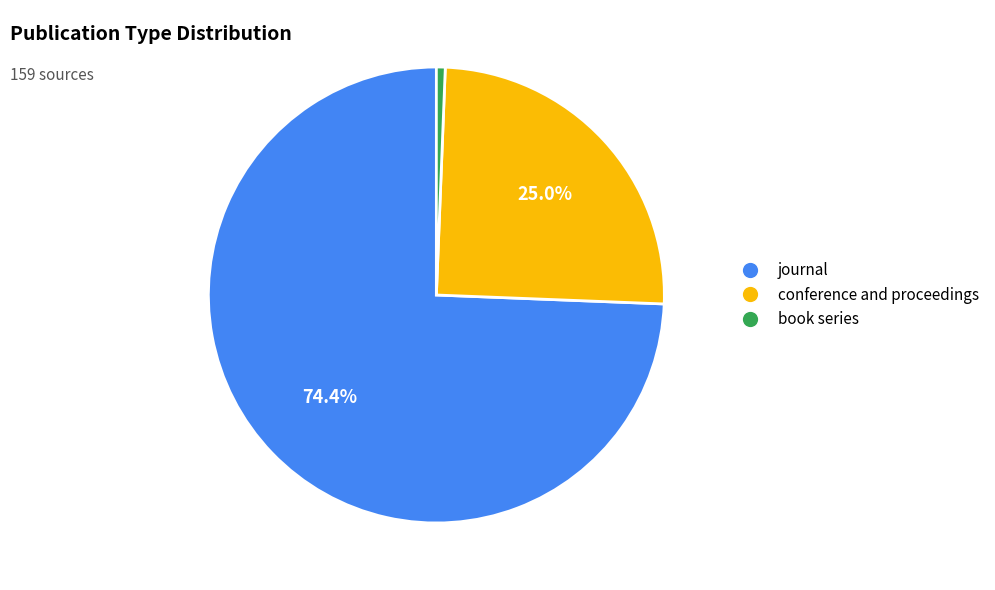

Is the sum of journal and book series greater than half?

Yes